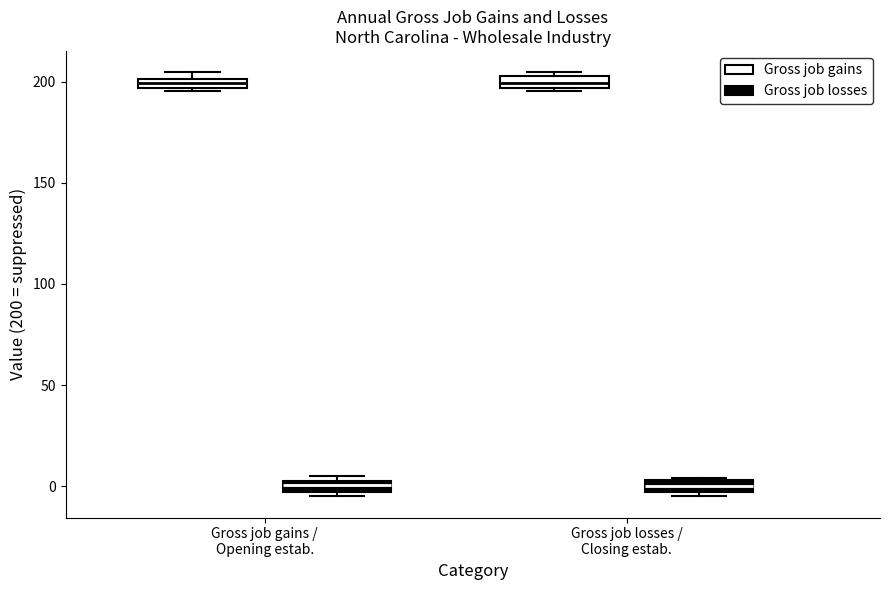

Where is the upper edge of the box for Gross job gains / Opening estab. (Gross job losses) on the y-axis? The values are not printed on the chart, so give them approximately, as read against the axis.

5